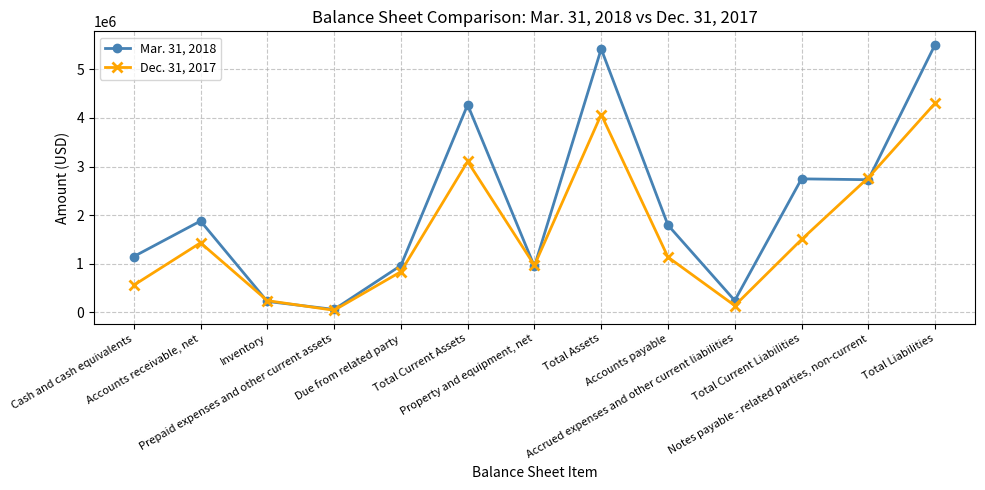

Which series has the largest total across all categories?

Mar. 31, 2018